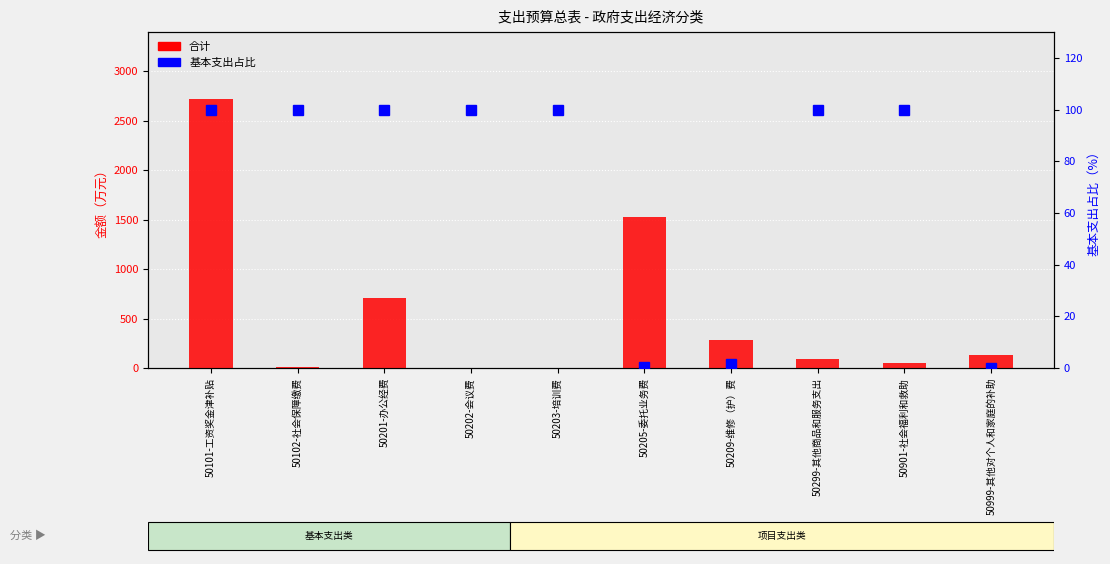

The value of 合计 at 50101-工资奖金津补贴 is 4117.2. True or false?

False